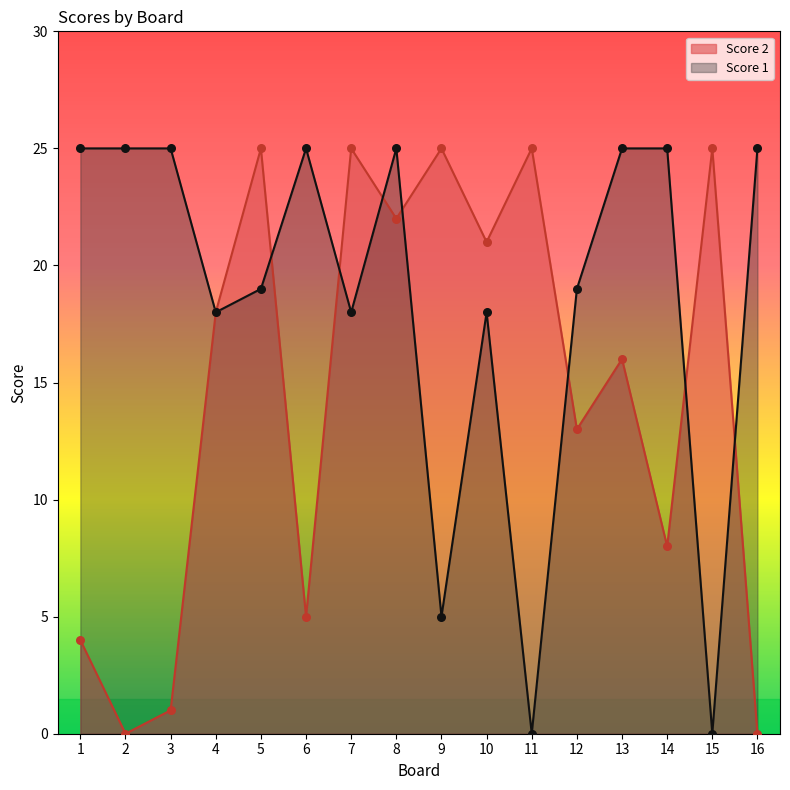

What is the total value across all series at 10?

39